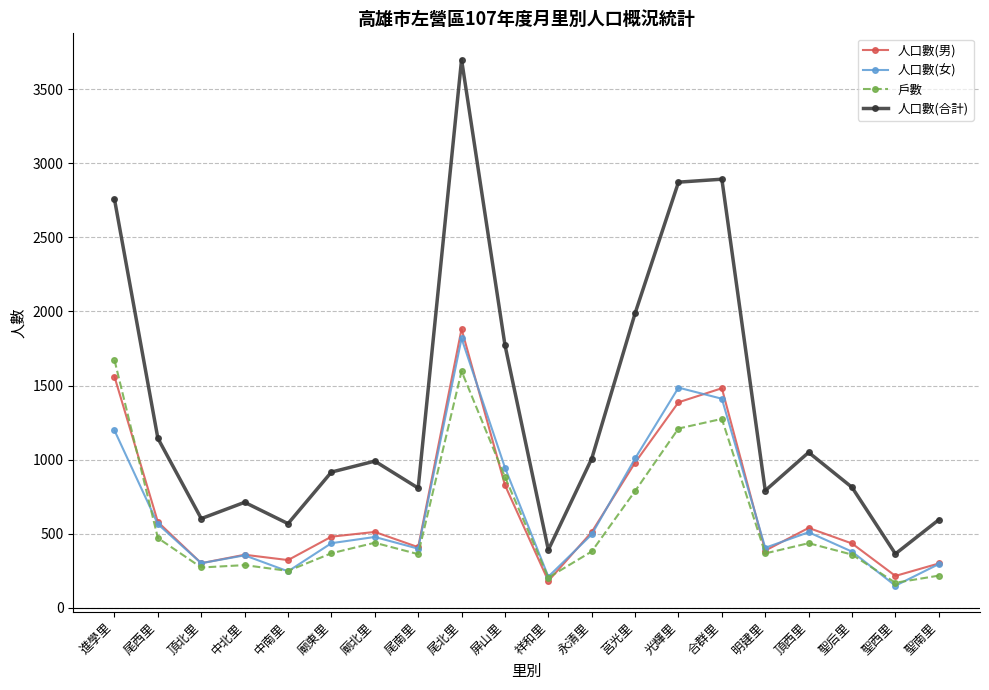

What is the sum of all 戶數 values?

12006